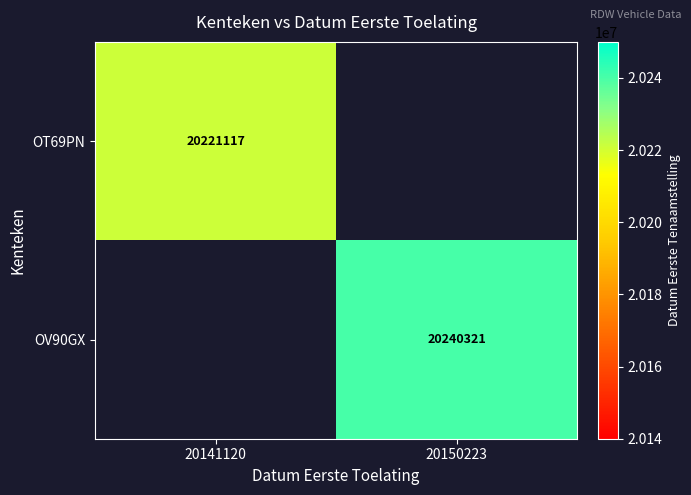

Is it true that OT69PN equals 5202248 at 20141120?

False